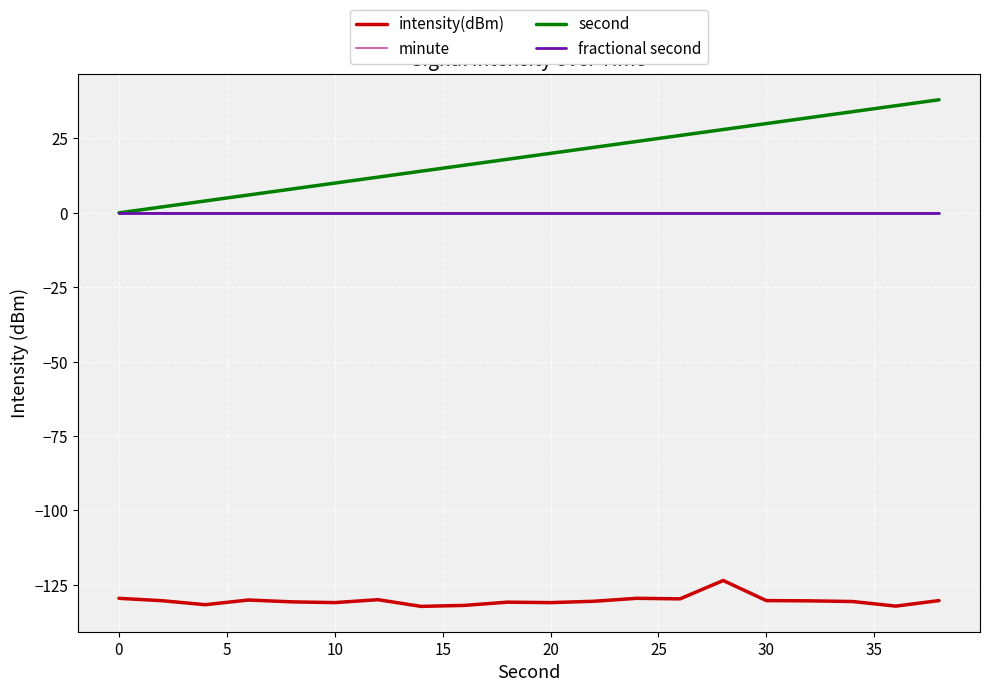

Does the chart have visible grid lines?

Yes